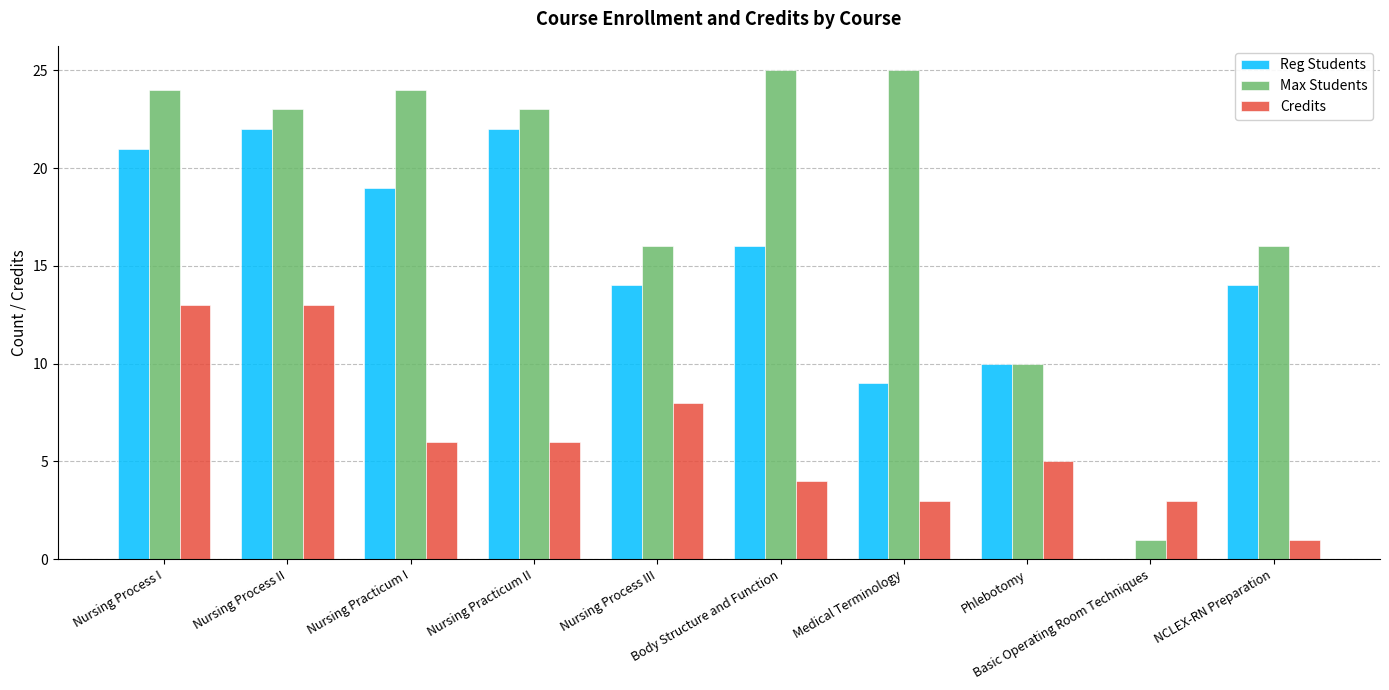

What is the approximate value of Max Students at Nursing Practicum II, to the nearest 5?

25